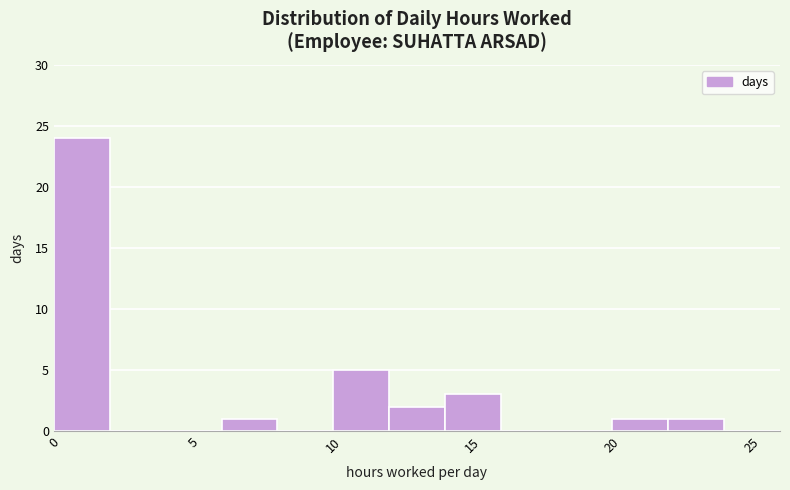

Over which range of the x-axis is the bar tallest?

0 to 2